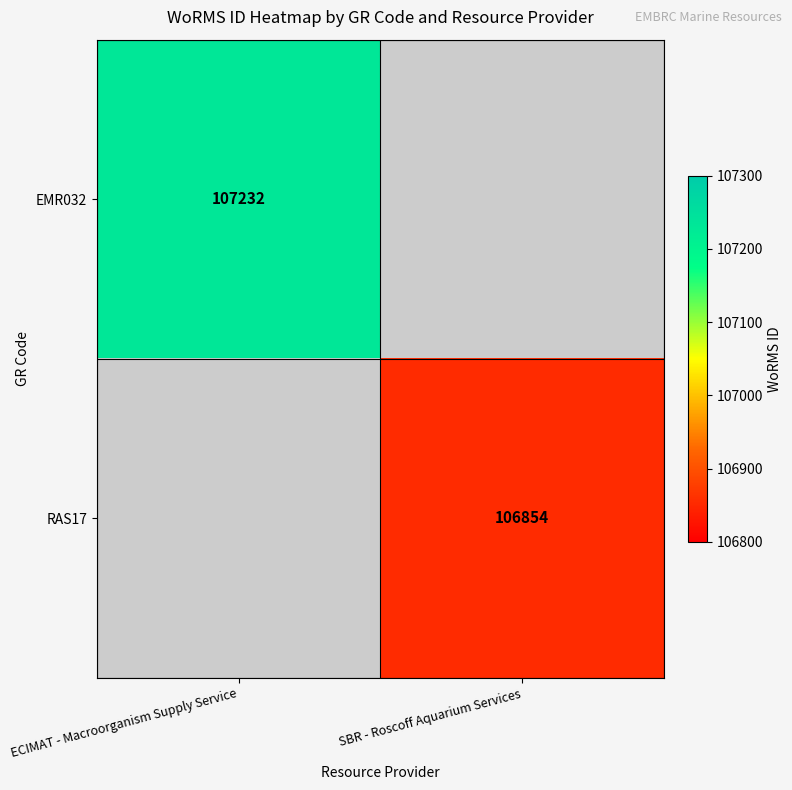

True or false: RAS17 has a value of 184303 at SBR - Roscoff Aquarium Services.

False